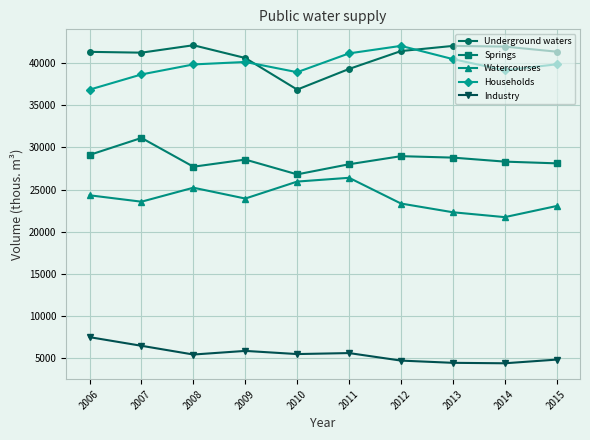

How many values in the Underground waters series are below 41352?

5